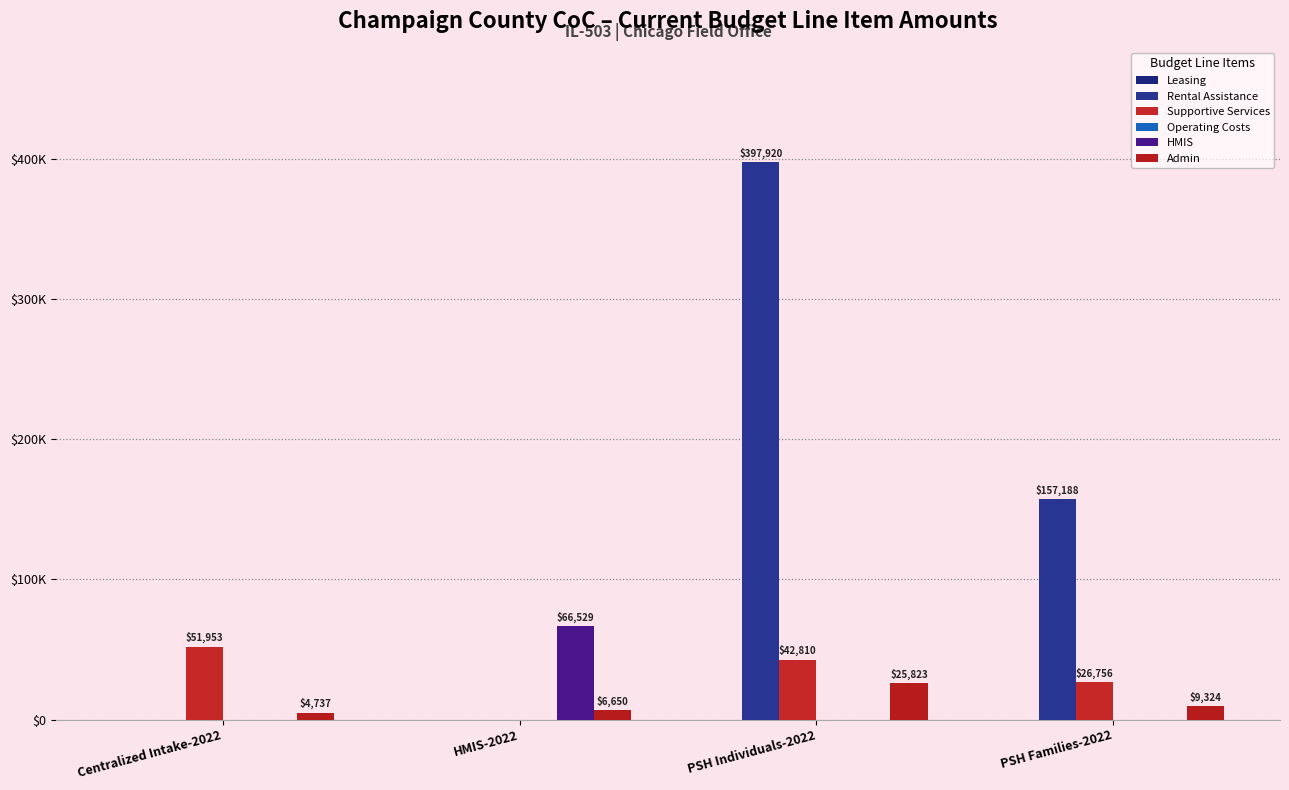

The Rental Assistance series shows 157188 at PSH Families-2022. True or false?

True